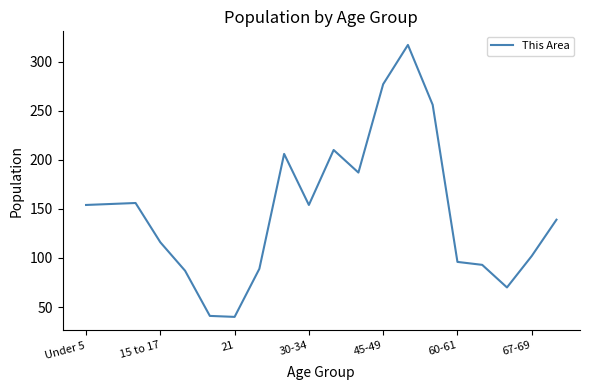

What is the maximum value shown in the chart?

317